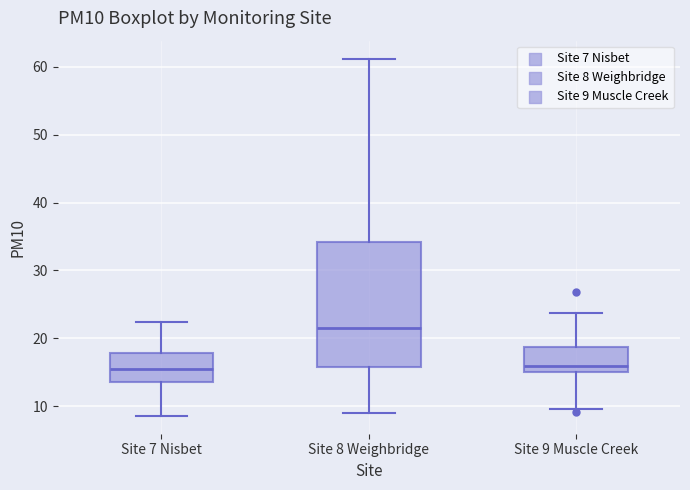

Reading left to right, read every box against the y-axis: the position of its median line, the range the box covers, and the ends of its whiskers. The values are not printed on the chart, so give them approximately, as read against the axis.

Site 7 Nisbet: median 16, box 13 to 18, whiskers 9 to 22
Site 8 Weighbridge: median 22, box 16 to 34, whiskers 9 to 61
Site 9 Muscle Creek: median 16, box 15 to 19, whiskers 10 to 24